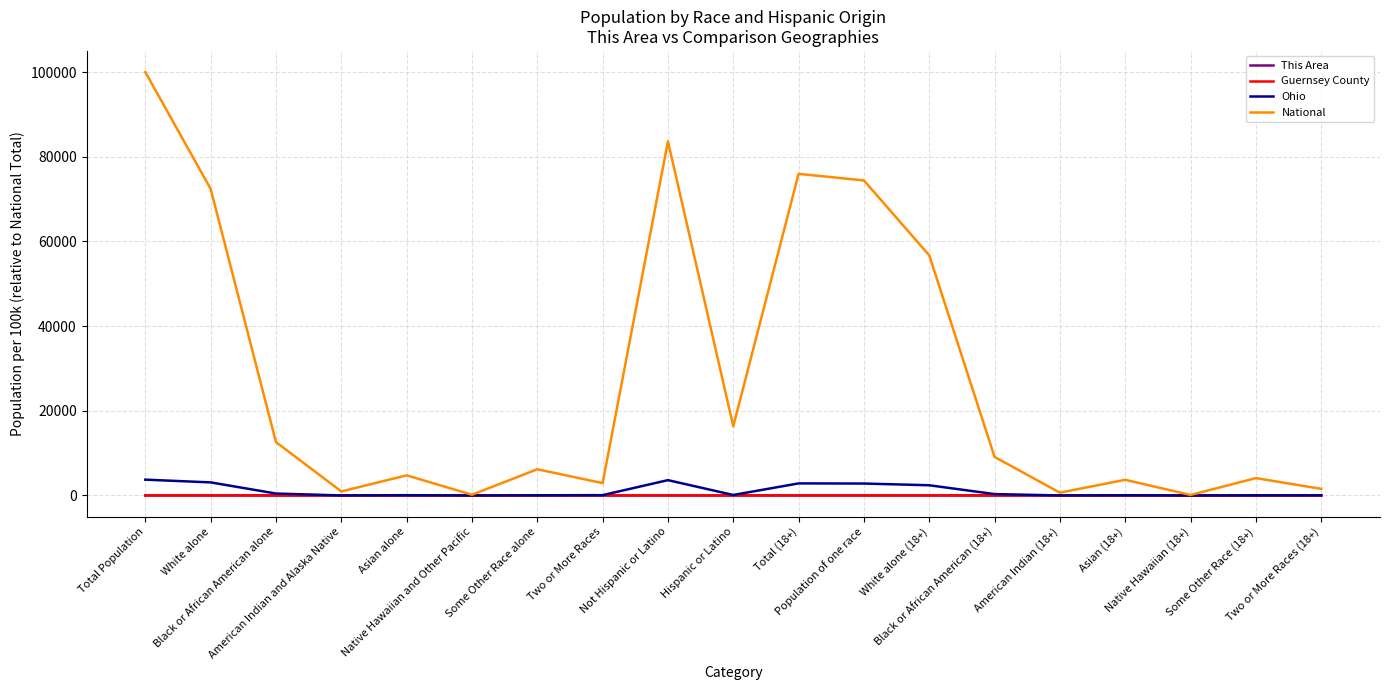

At which category is the sum across all series the highest?

Total Population